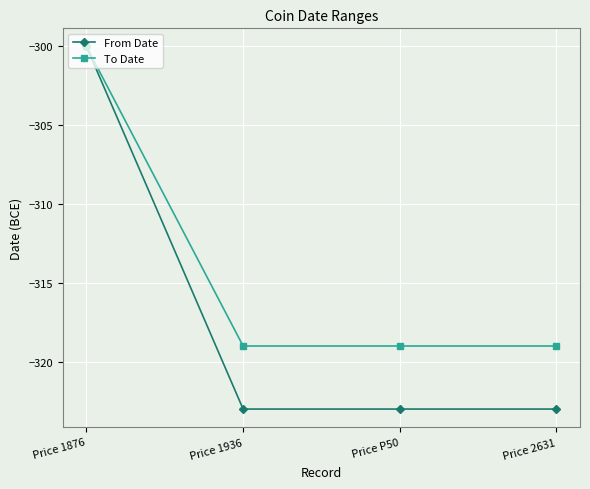

Rank the series by their average value, from highest to lowest.

To Date, From Date